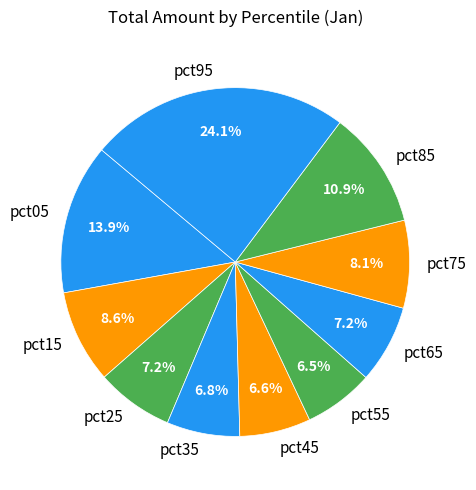

How much of the chart is everything except pct65?

92.8%